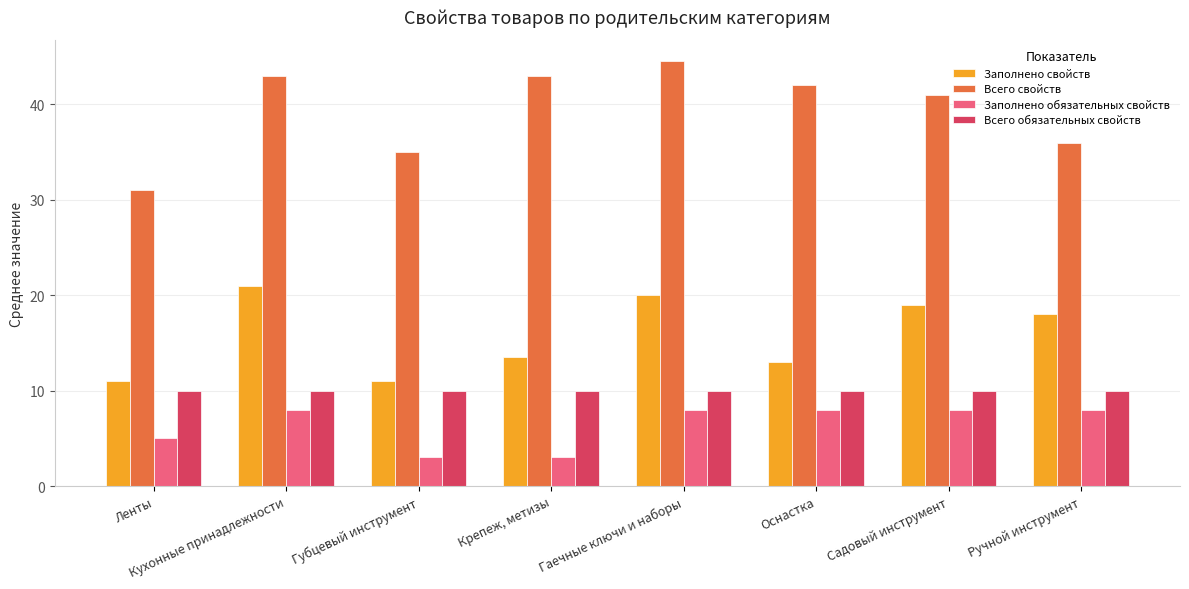

True or false: Заполнено обязательных свойств has a value of 8.8 at Ленты.

False